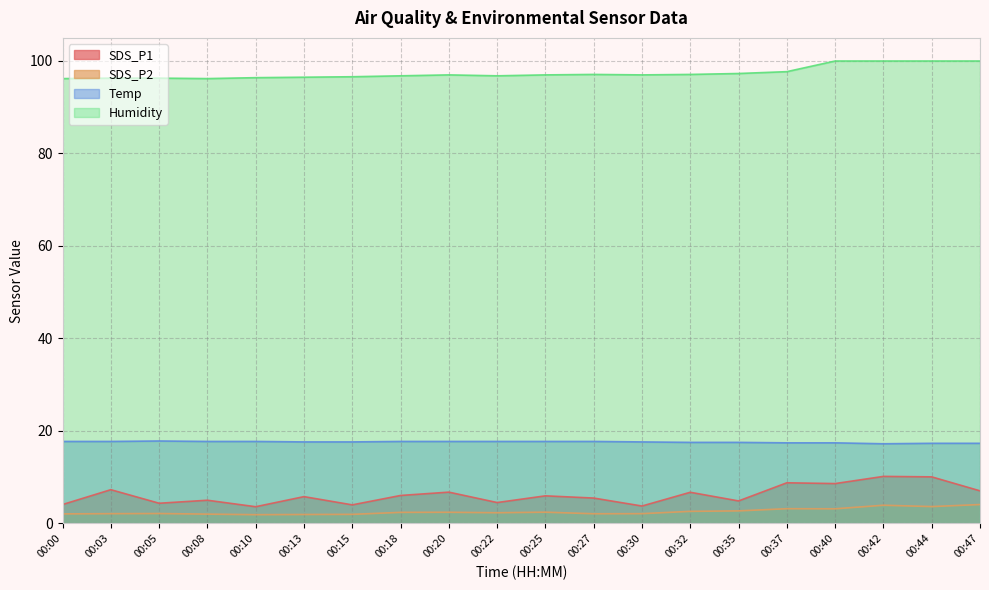

Between 00:32 and 00:35, which series saw the biggest shift?

SDS_P1